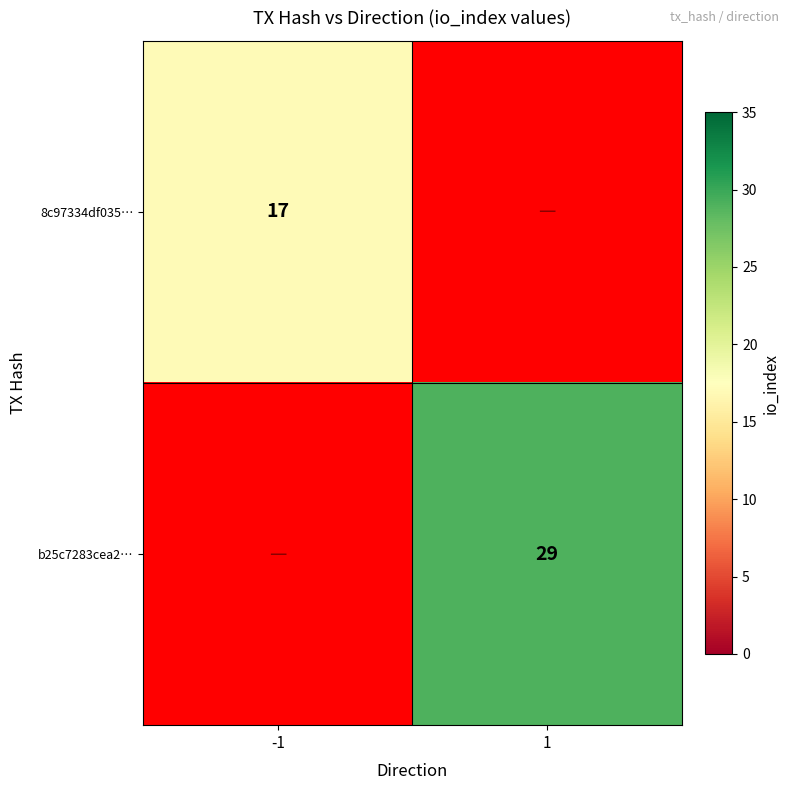

Between 1 and -1, which is larger?

-1